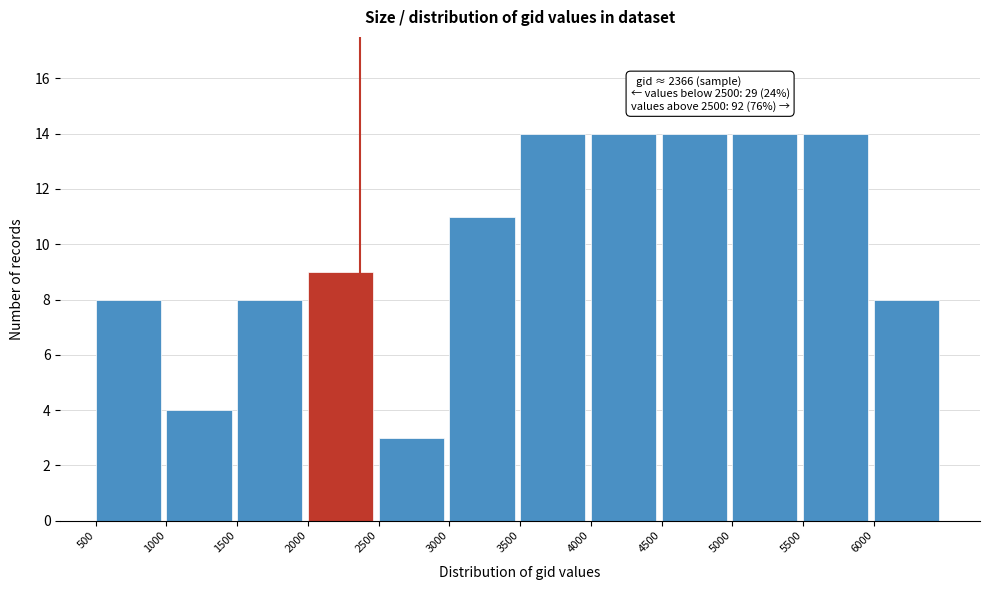

Reading right to left, list all the values displayed in this chart.

6000=8	5500=14	5000=14	4500=14	4000=14	3500=14	3000=11	2500=3	2000=9	1500=8	1000=4	500=8